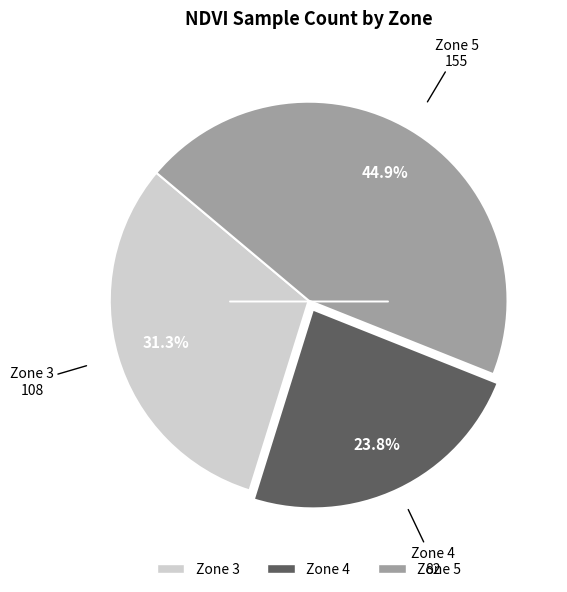

Combined, do Zone 5 and Zone 3 account for over 50%?

Yes